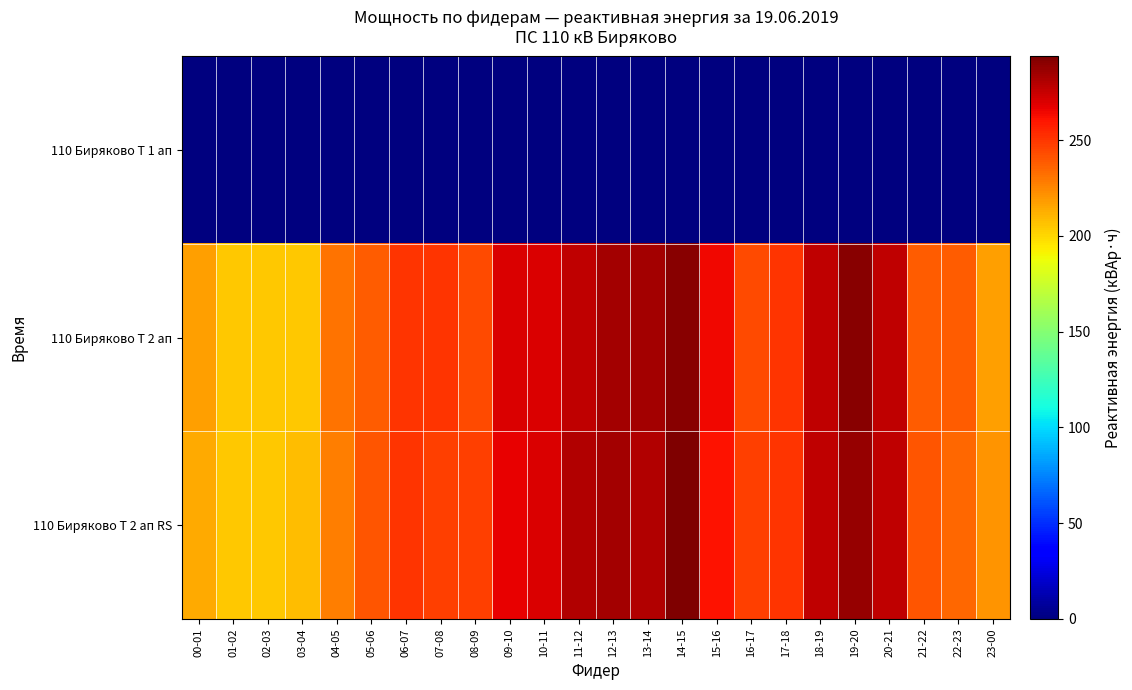

Reading right to left, extract all data points from this chart.

110 Биряково Т 1 ап: 23-00=0.0	22-23=0.0	21-22=0.0	20-21=0.0	19-20=0.0	18-19=0.0	17-18=0.0	16-17=0.0	15-16=0.0	14-15=0.0	13-14=0.0	12-13=0.0	11-12=0.0	10-11=0.0	09-10=0.0	08-09=0.0	07-08=0.0	06-07=0.0	05-06=0.0	04-05=0.0	03-04=0.0	02-03=0.0	01-02=0.0	00-01=0.0
110 Биряково Т 2 ап: 23-00=217.8	22-23=237.6	21-22=237.6	20-21=277.2	19-20=290.4	18-19=277.2	17-18=250.8	16-17=244.2	15-16=264.0	14-15=290.4	13-14=283.8	12-13=283.8	11-12=277.2	10-11=270.6	09-10=270.6	08-09=244.2	07-08=250.8	06-07=250.8	05-06=237.6	04-05=231.0	03-04=204.6	02-03=204.6	01-02=204.6	00-01=217.8
110 Биряково Т 2 ап RS: 23-00=221.1	22-23=234.3	21-22=240.9	20-21=277.2	19-20=287.1	18-19=277.2	17-18=250.8	16-17=247.5	15-16=260.7	14-15=293.7	13-14=280.5	12-13=283.8	11-12=280.5	10-11=270.6	09-10=267.3	08-09=247.5	07-08=247.5	06-07=250.8	05-06=240.9	04-05=227.7	03-04=207.9	02-03=204.6	01-02=204.6	00-01=214.5